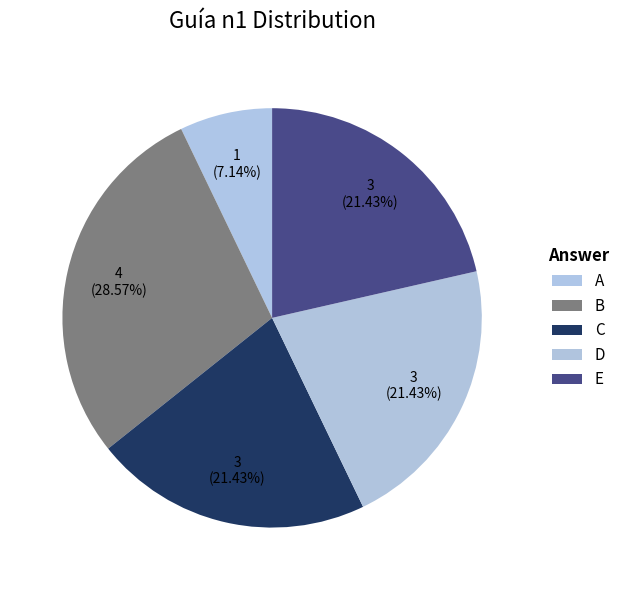

What is the smallest slice in the pie chart?

A